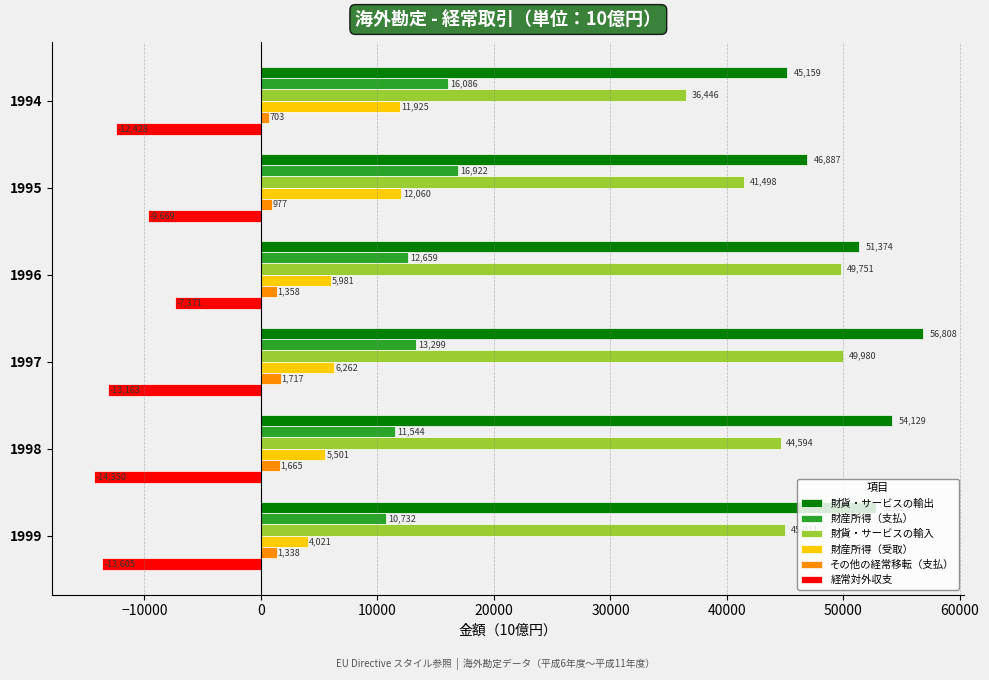

What is the average value of the 財産所得（支払） series?

13540.3